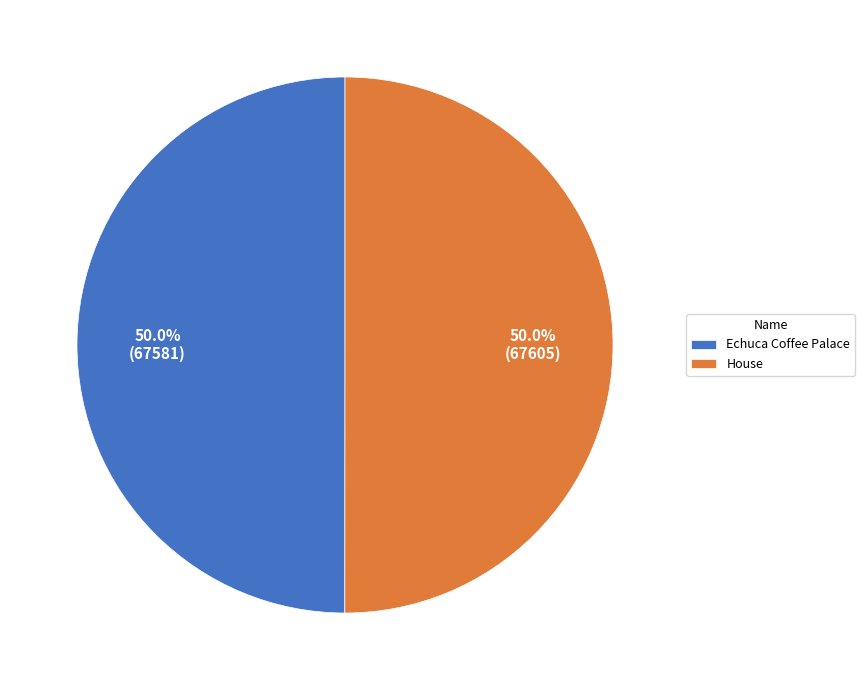

Approximately how many times larger is the value at Echuca Coffee Palace compared to House?

1.0